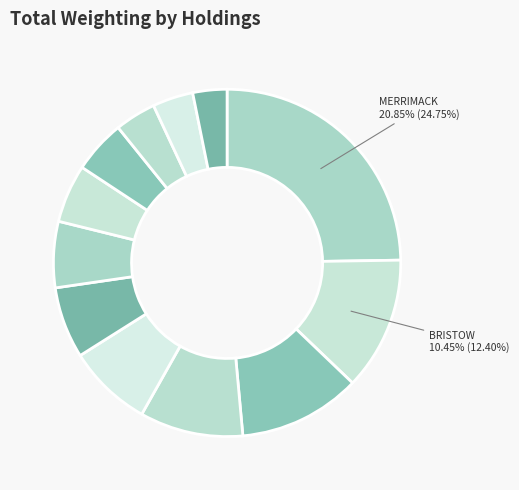

Rank the categories by value from lowest to highest.

PROVENTION BIO, VECTOR GROUP, AVANTOR, COMPOSECURE, BWX TECHNOLOGIES, HEALTHSTREAM, SELECT MED HLDGS, RLJ LODGING TR, DOLE PLC, ECOVYST, BRISTOW GROUP, MERRIMACK PHARMACEUTICALS